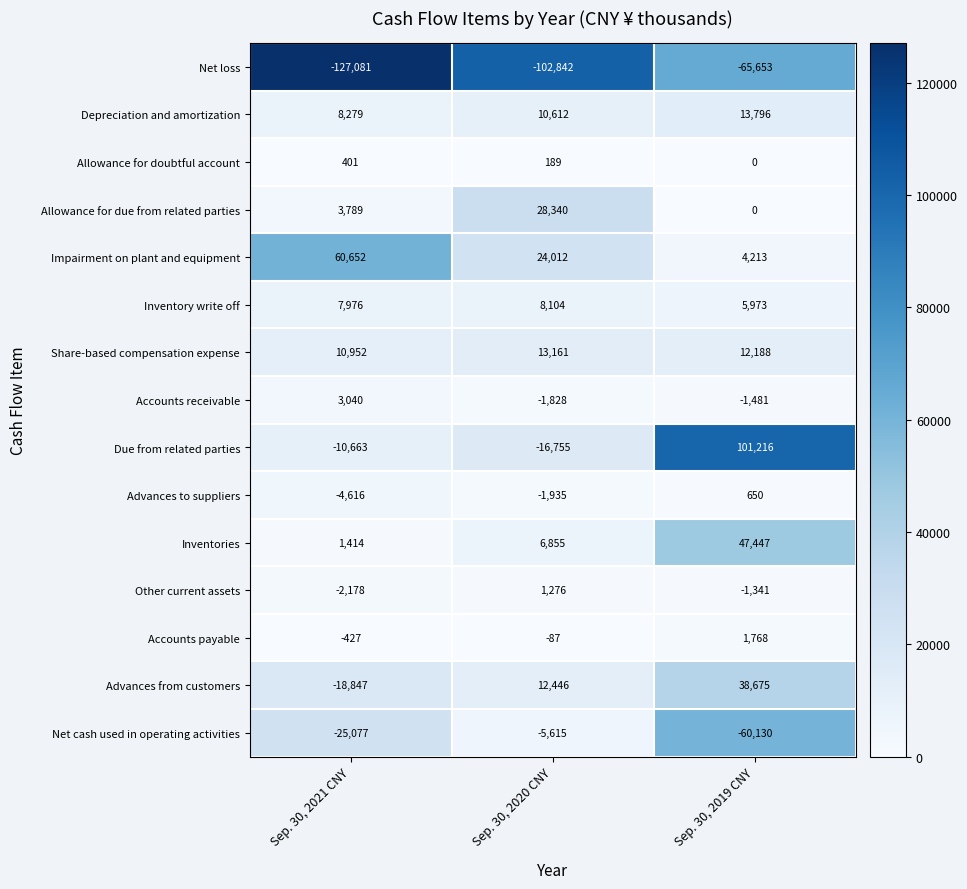

How many Allowance for doubtful account values are between 0 and 401?

3